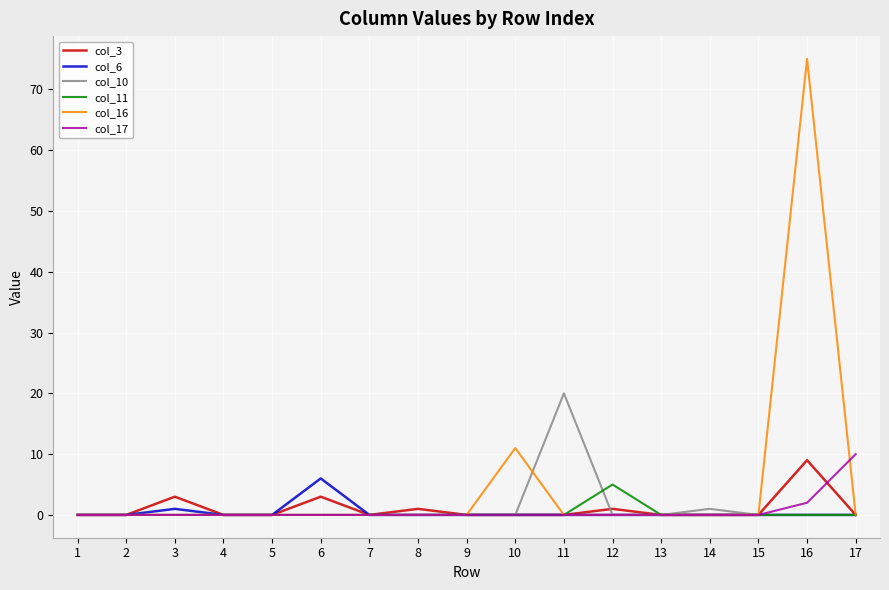

The col_17 series shows 0 at 8. True or false?

True